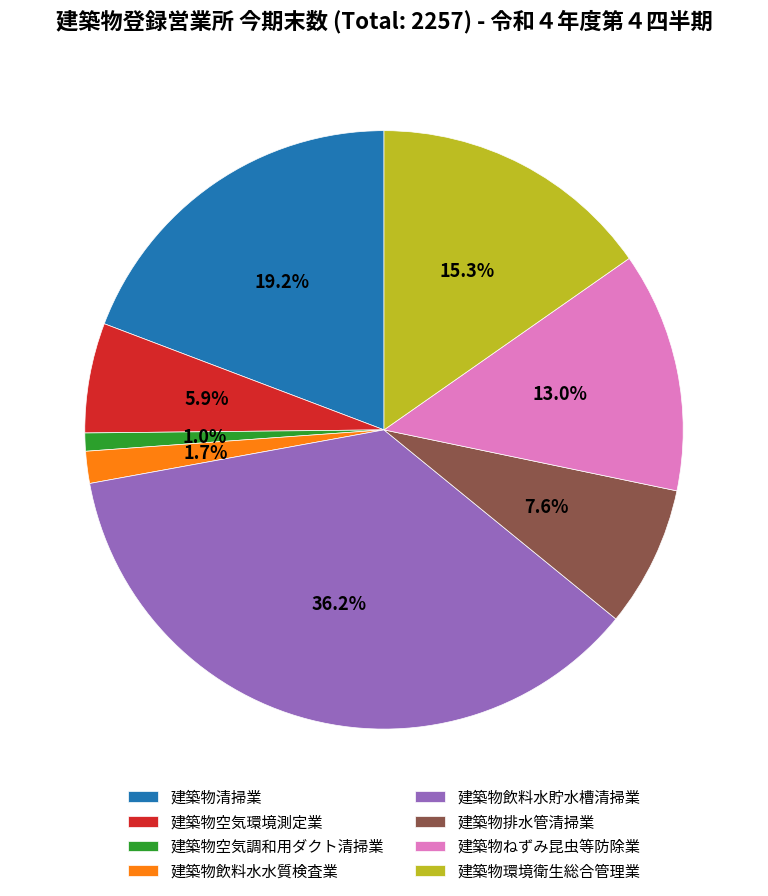

The 建築物空気環境測定業 slice represents 6% of the pie. True or false?

True